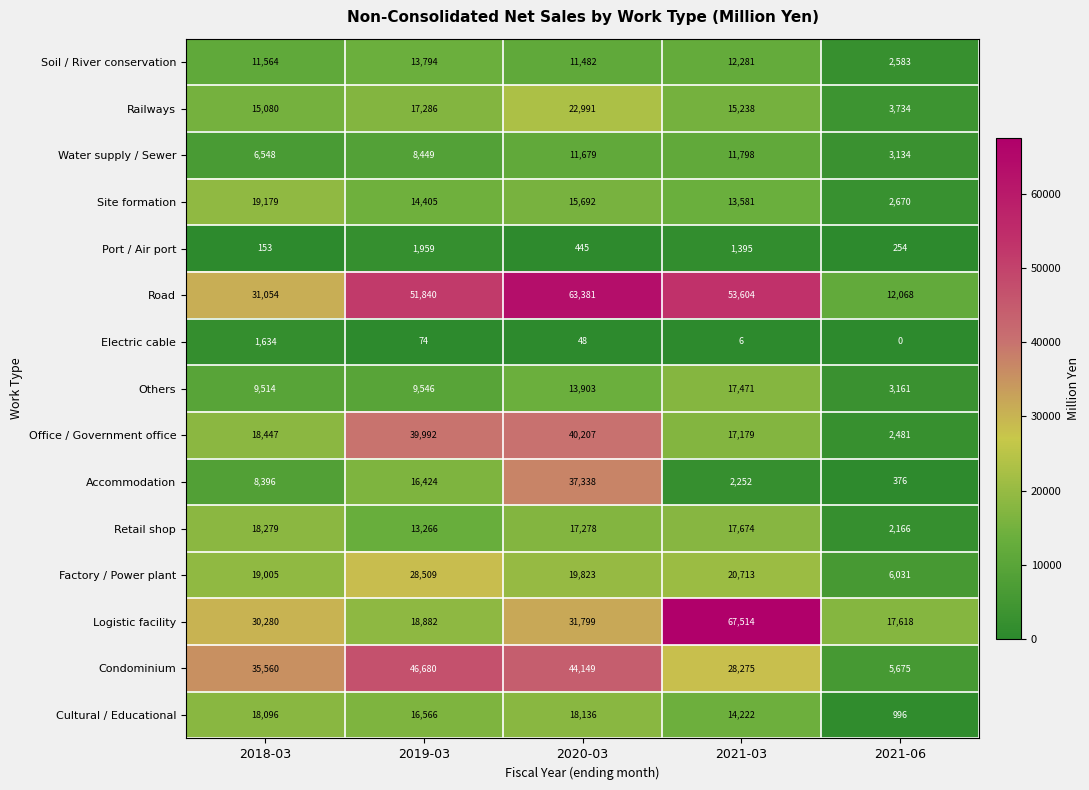

Which series has the largest range (max minus min)?

Road